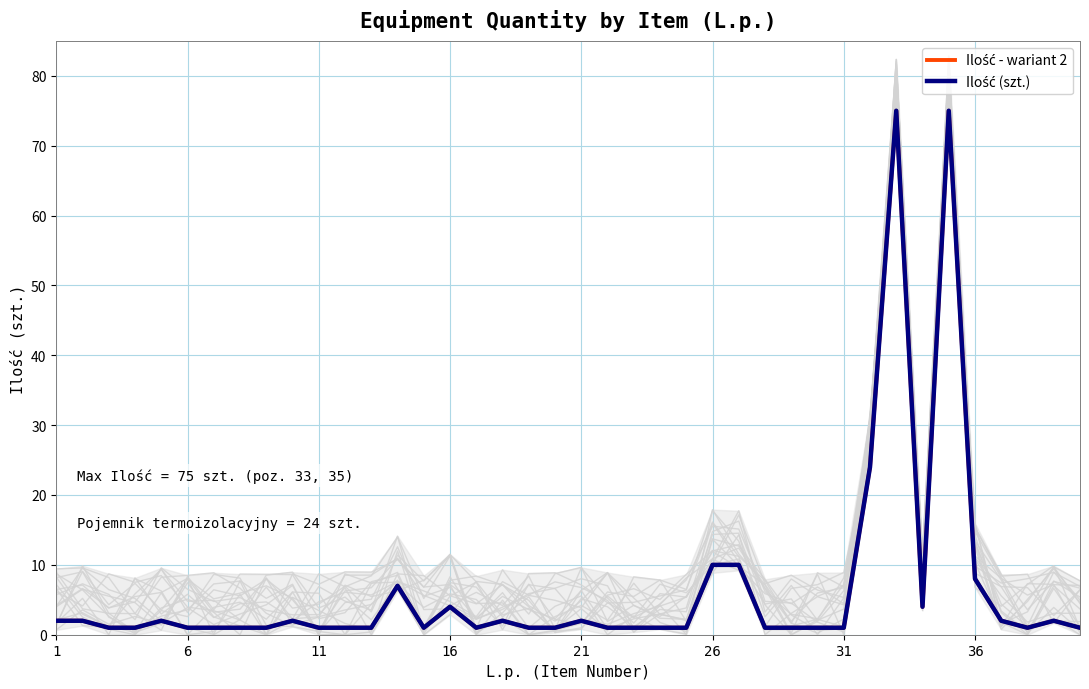

The Ilość - wariant 2 series shows 1 at 28. True or false?

True